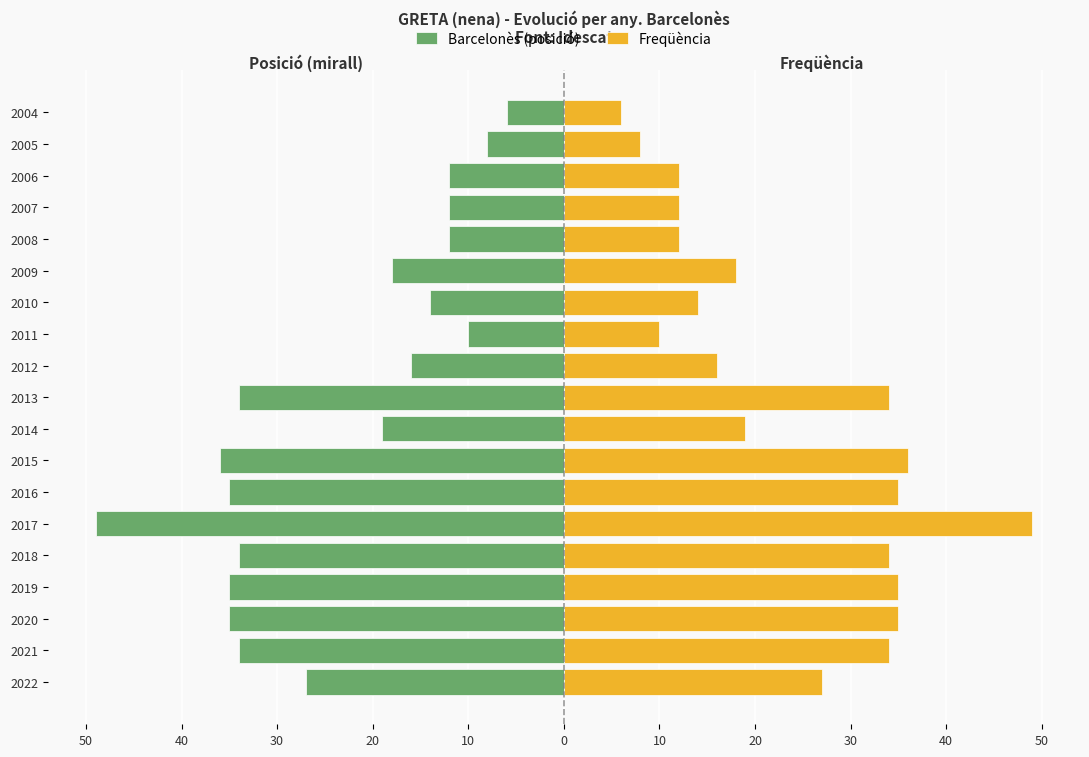

At 2005, list the series in order from smallest to largest.

Barcelonès (posició), Freqüència